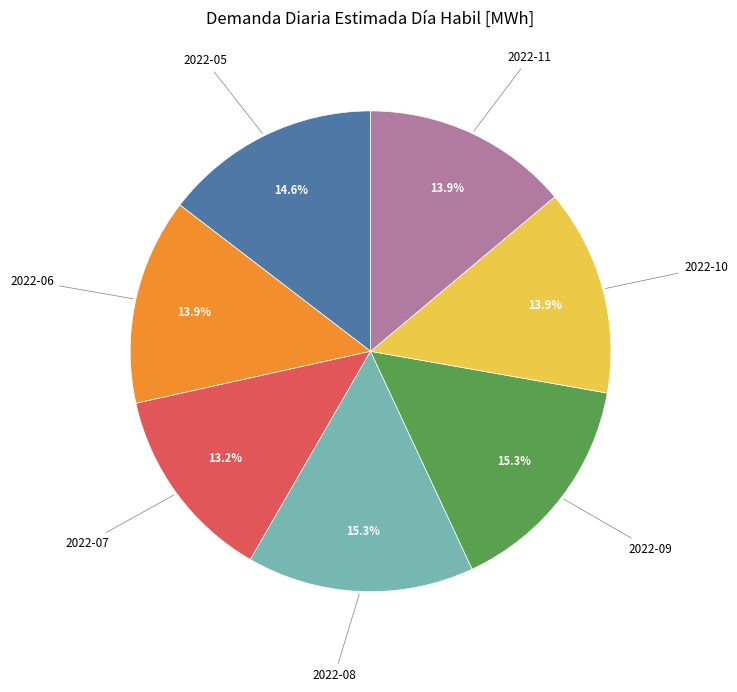

Does any single category account for the majority?

No